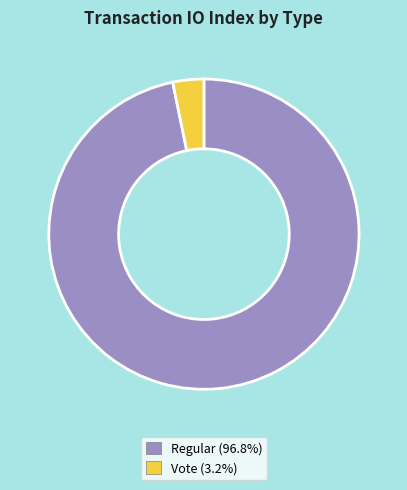

Combined, do Regular (96.8%) and Vote (3.2%) account for over 50%?

Yes